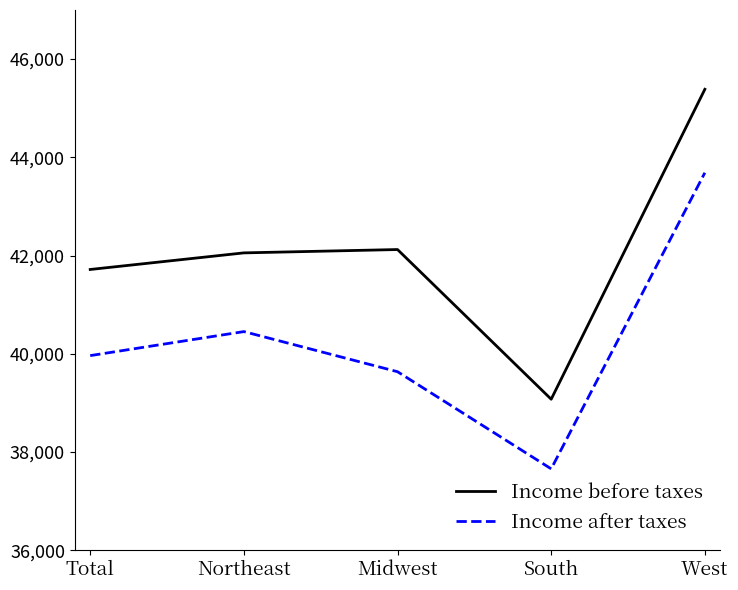

True or false: Income after taxes and Income before taxes cross at least once.

False